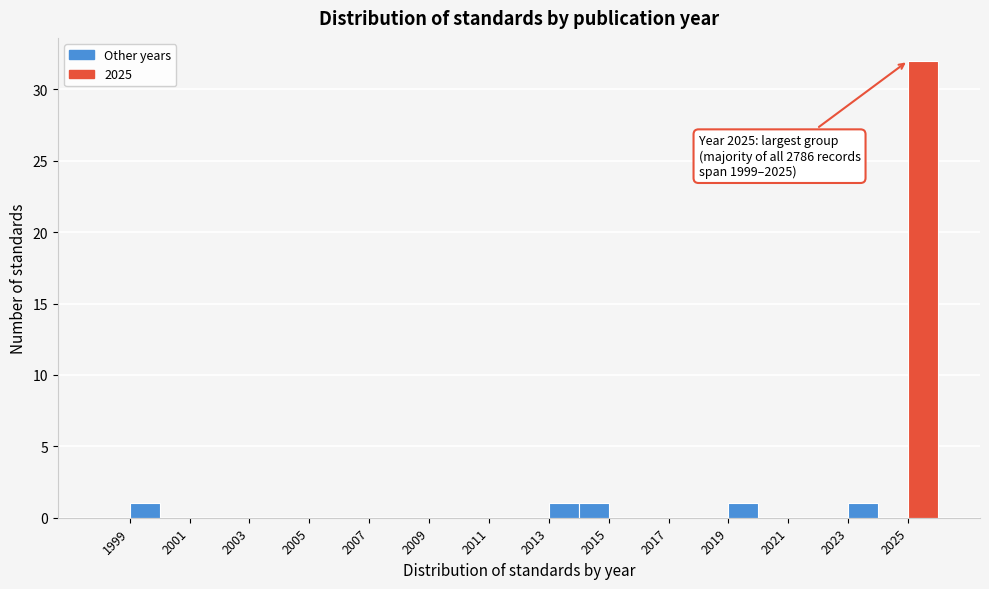

Over which range of the x-axis is the bar tallest?

2025 to 2026